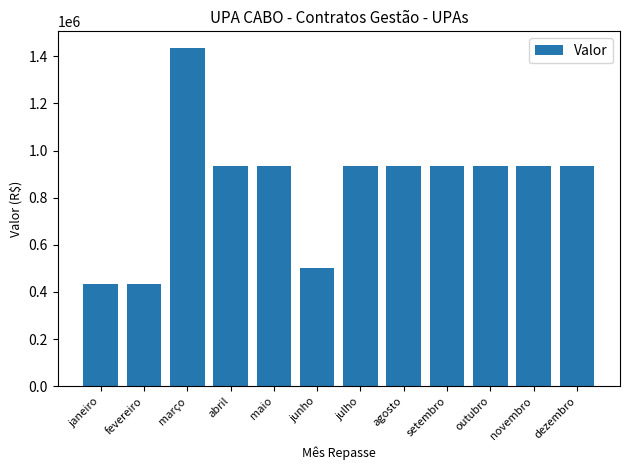

Is it true that the value at fevereiro is 690303.3?

False